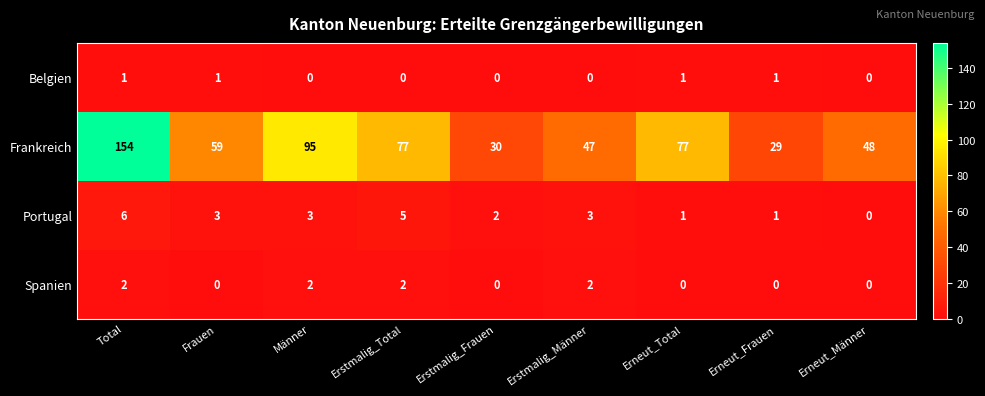

The Spanien series shows 1 at Männer. True or false?

False